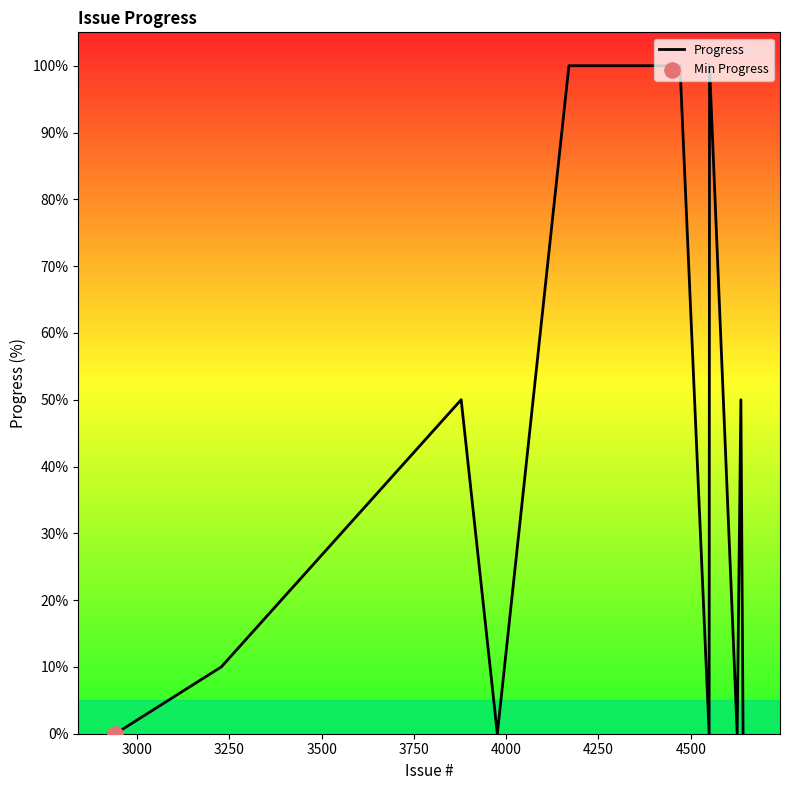

What is the difference between the maximum and minimum values?

100